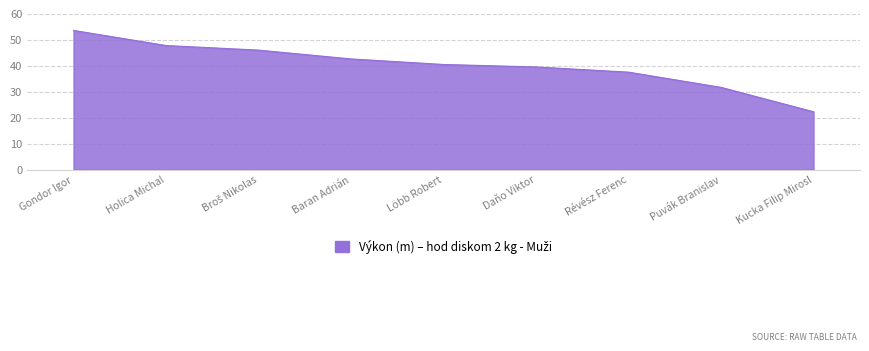

What is the ratio of the value at Révész Ferenc to the value at Kucka Filip Mirosl?

1.7